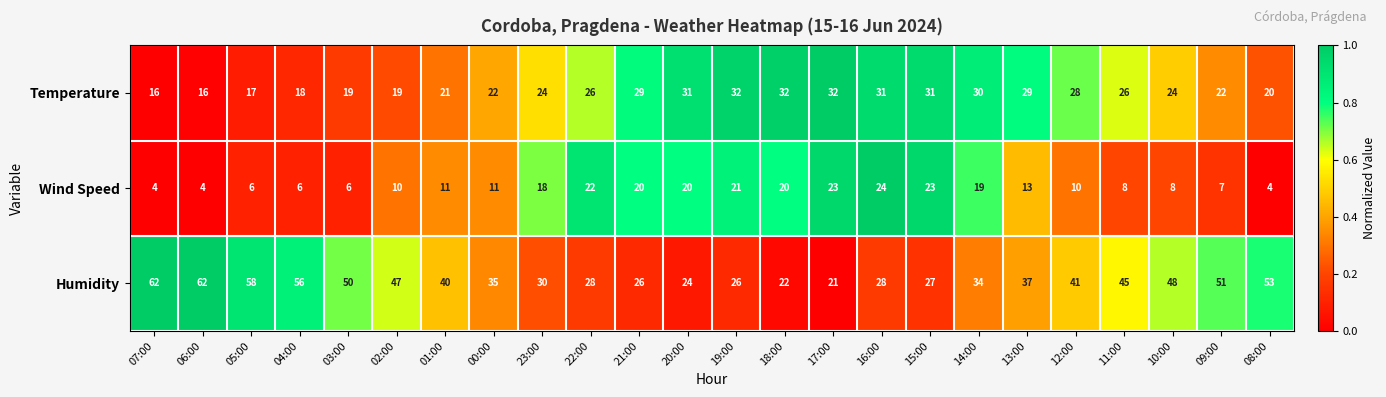

Rank the series at 22:00 from highest to lowest value.

Humidity, Temperature, Wind Speed